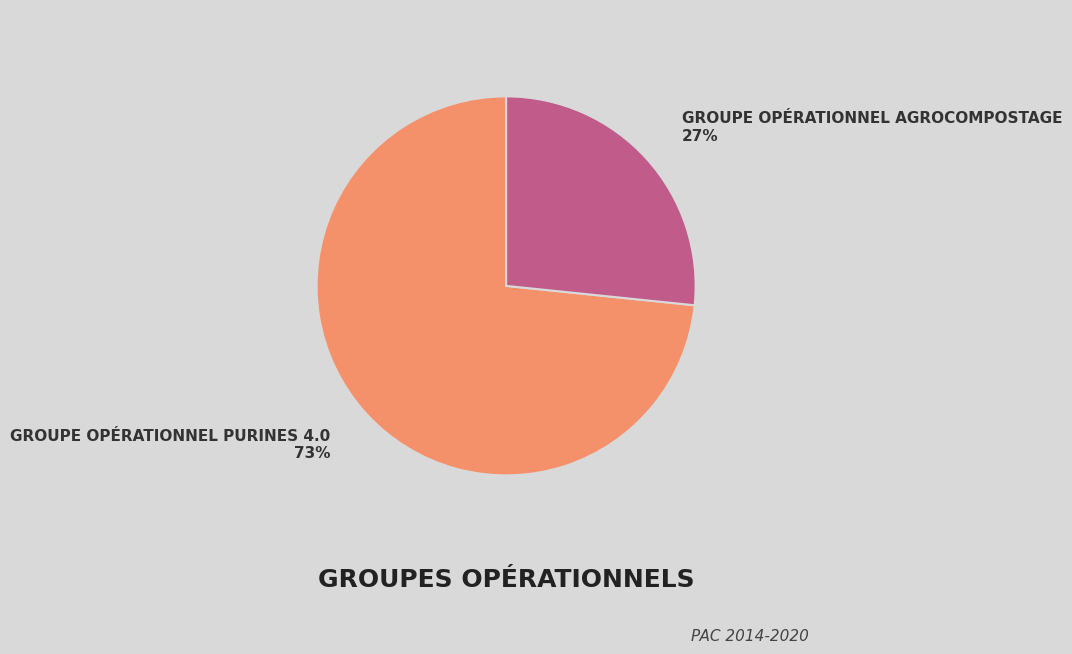

Is there a majority slice in this chart?

Yes